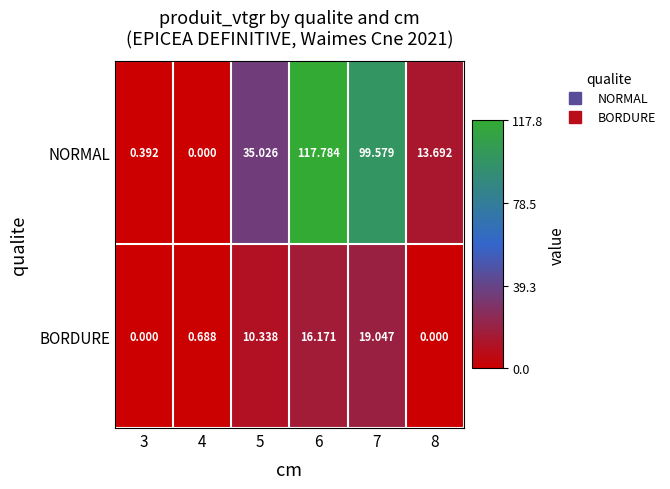

Which series has the widest spread of values?

NORMAL